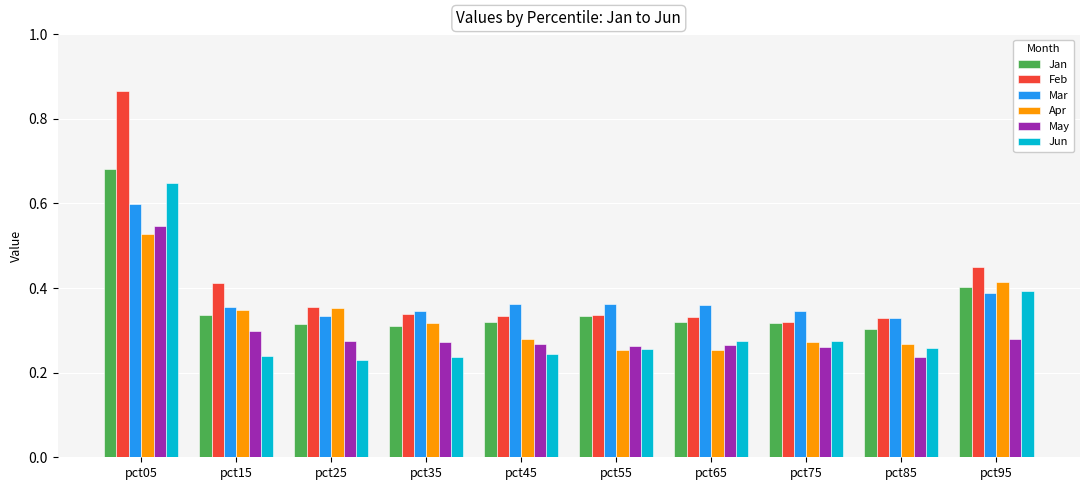

What is the sum of all Apr values?

3.3